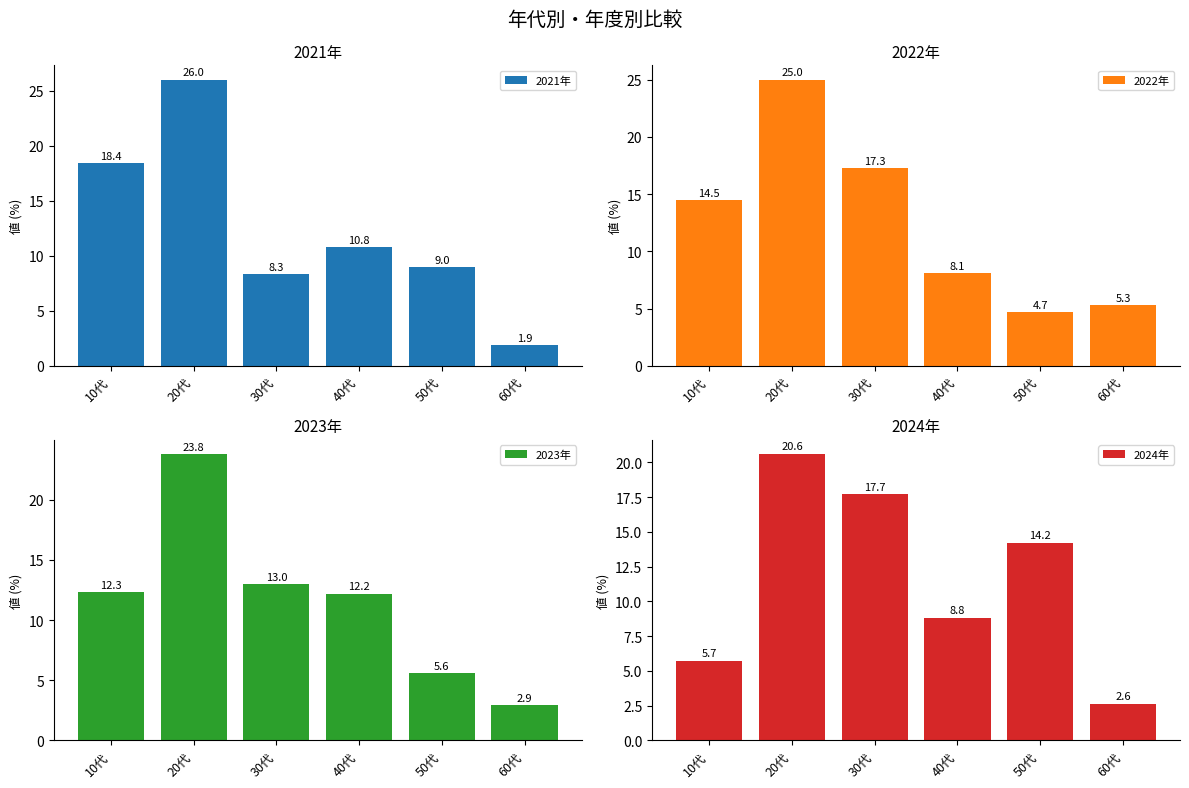

What is the label of the 5th bar from the right?

20代